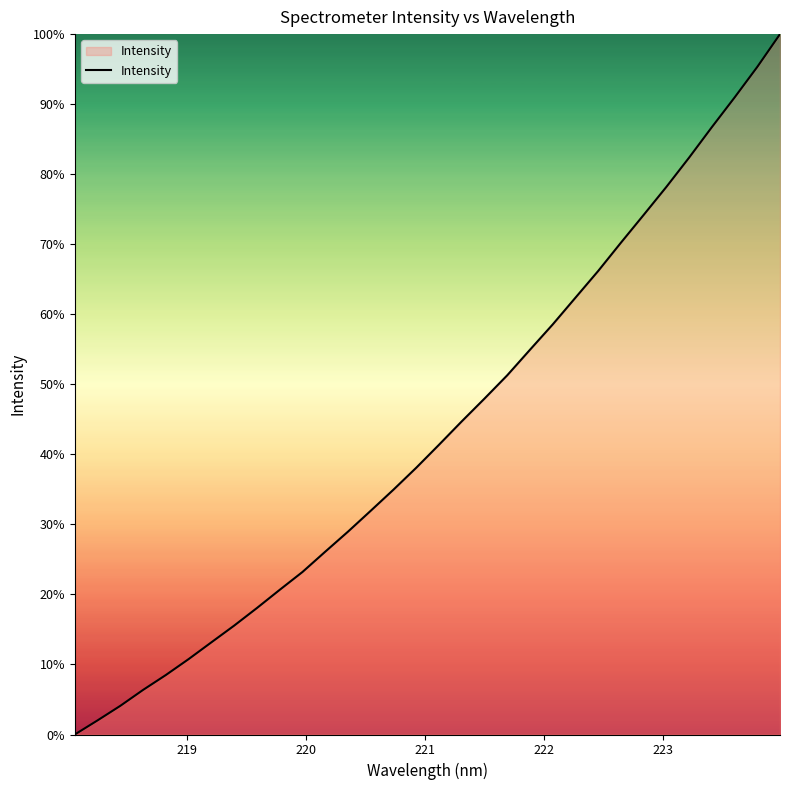

Count the number of categories in the chart.

32